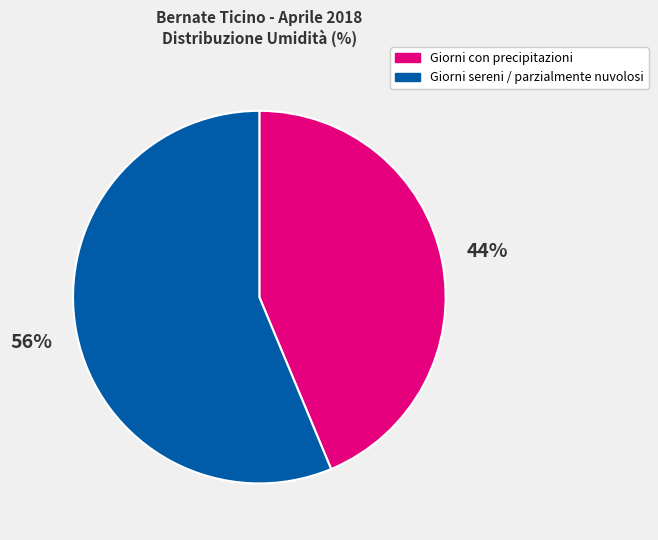

Count the number of slices in the pie.

2